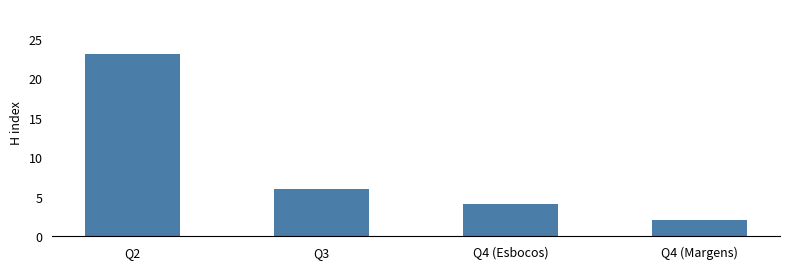

What is the change in value from Q2 to Q4 (Esbocos)?

-19